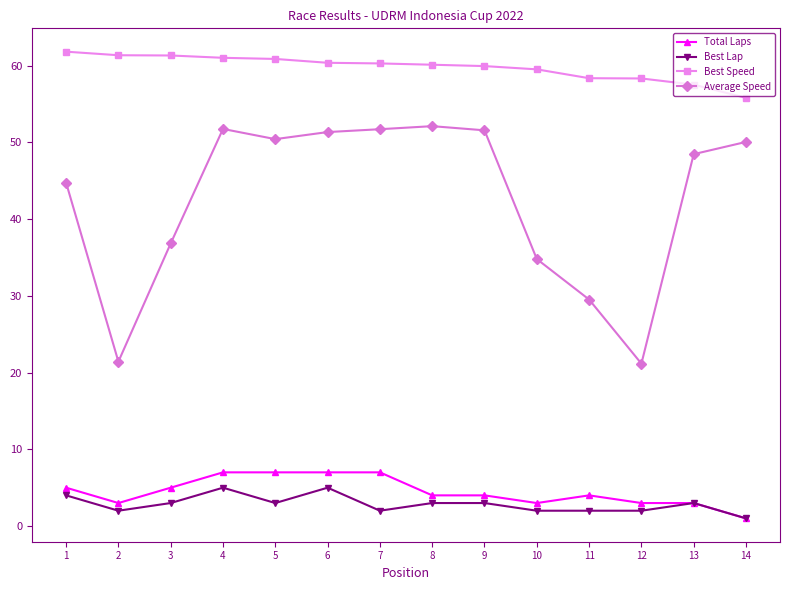

True or false: Average Speed has a value of 14.5 at 8.

False